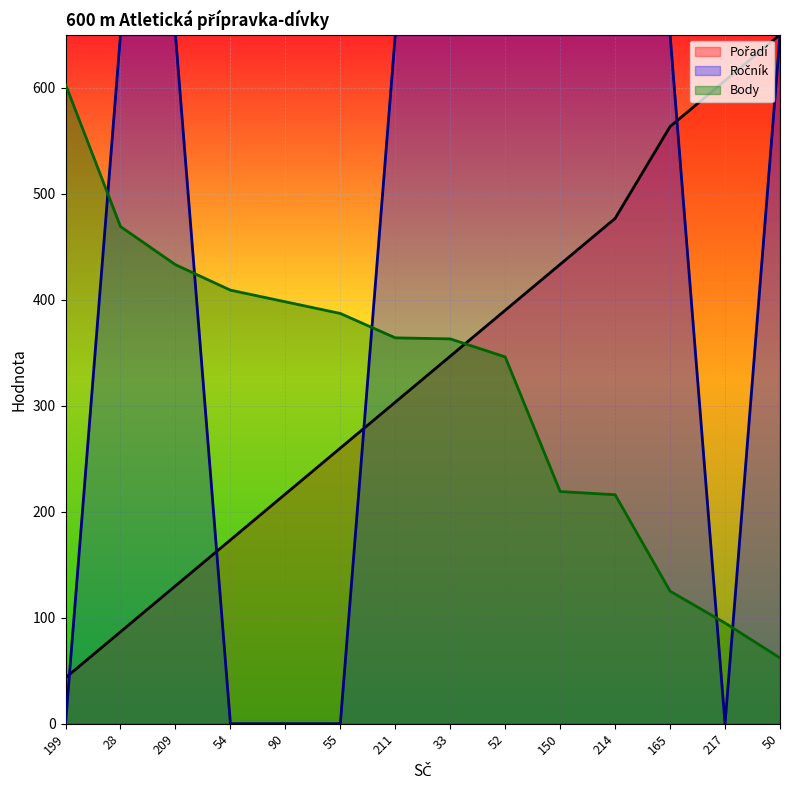

At which category is the sum across all series the highest?

52